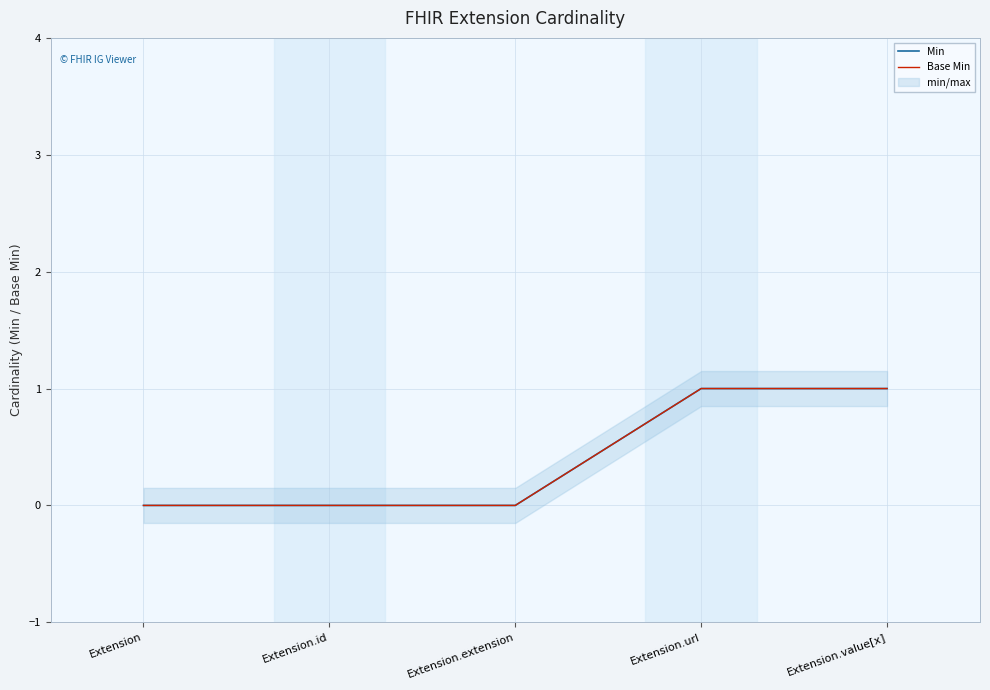

Rank the series at Extension.value[x] from lowest to highest value.

Min, Base Min